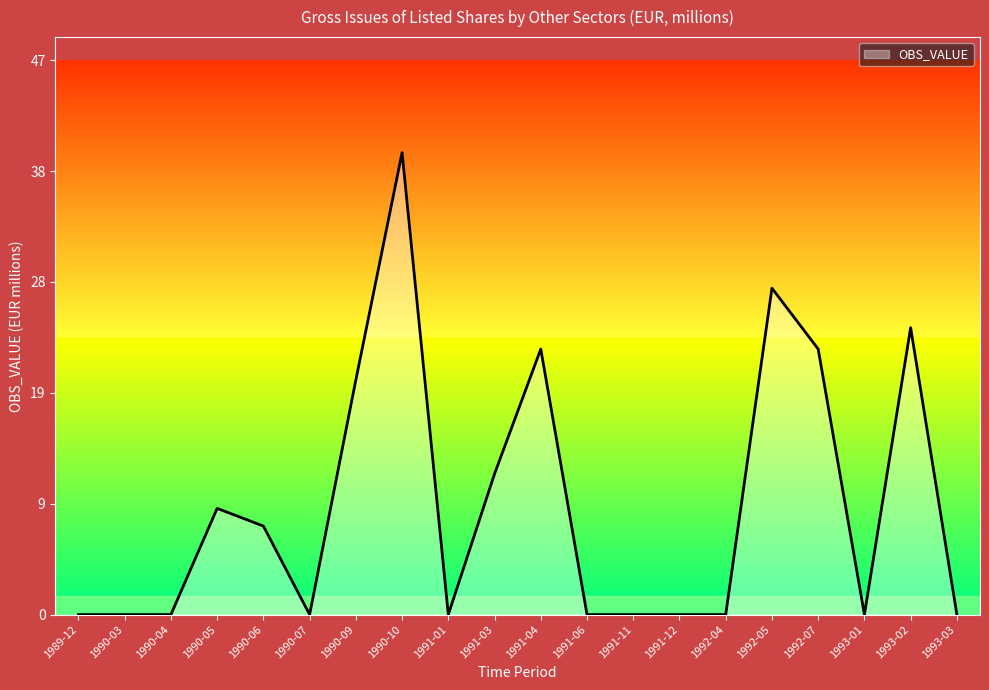

What is the difference between the second highest and second lowest values?

28.0